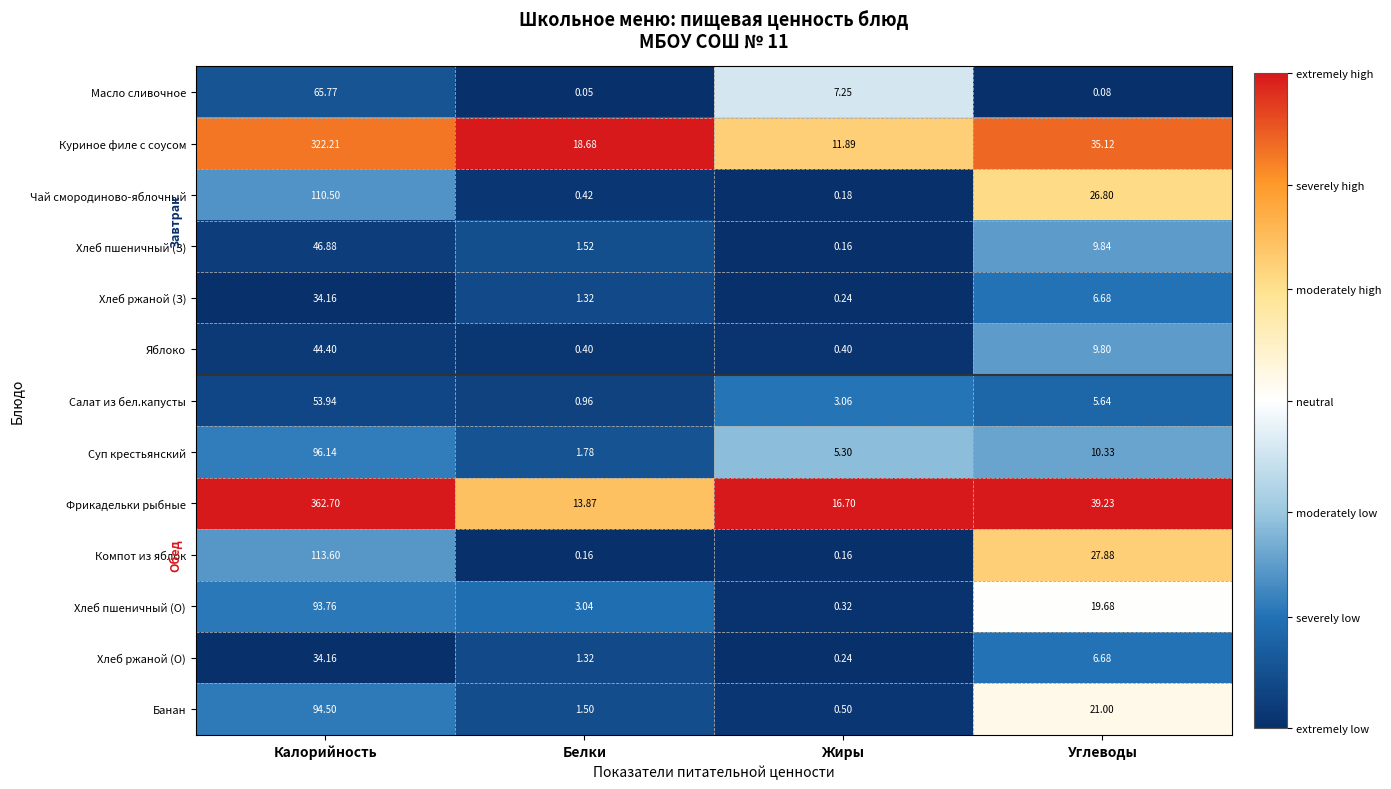

Rank the categories by Масло сливочное value from lowest to highest.

Белки, Углеводы, Жиры, Калорийность